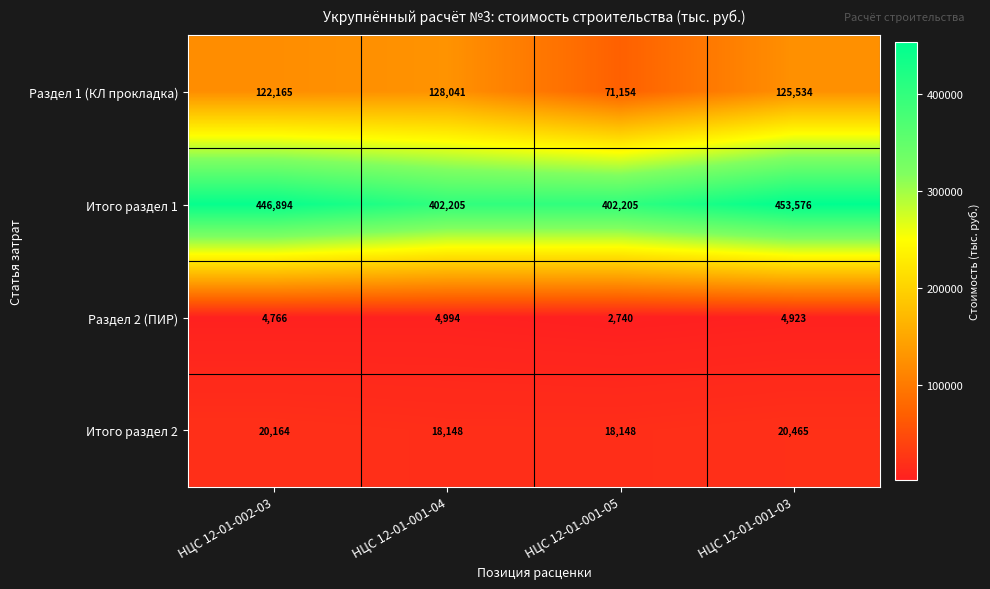

What is the sum of all Раздел 2 (ПИР) values?

17423